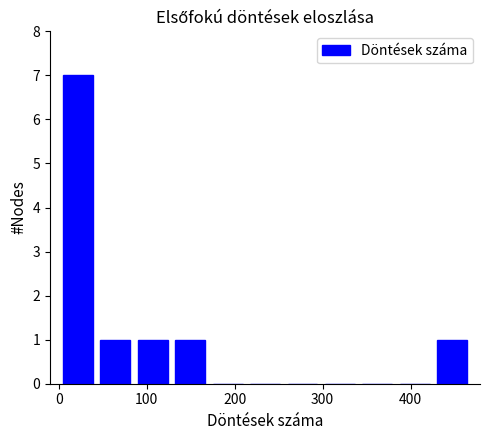

Reading left to right, transcribe this chart: for each bar, give the range it covers on the x-axis and its height. Neither the bar edges nor the heights are printed on the chart, so give them approximately, as read against the axes.

0 to 40: 7
40 to 90: 1
90 to 130: 1
130 to 170: 1
170 to 210: 0
210 to 260: 0
260 to 300: 0
300 to 340: 0
340 to 380: 0
380 to 430: 0
430 to 470: 1